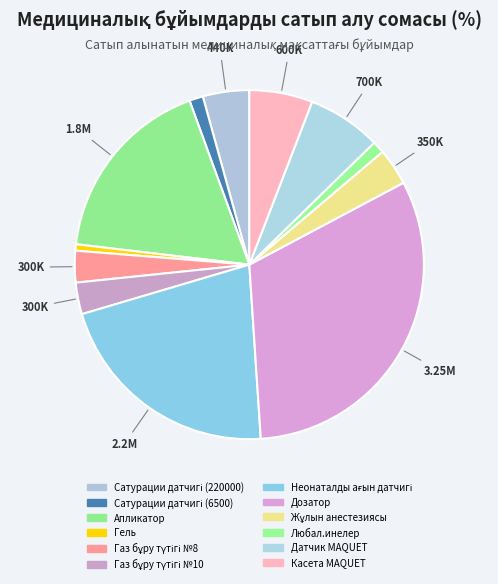

Which category has the biggest portion of the pie?

Дозатор